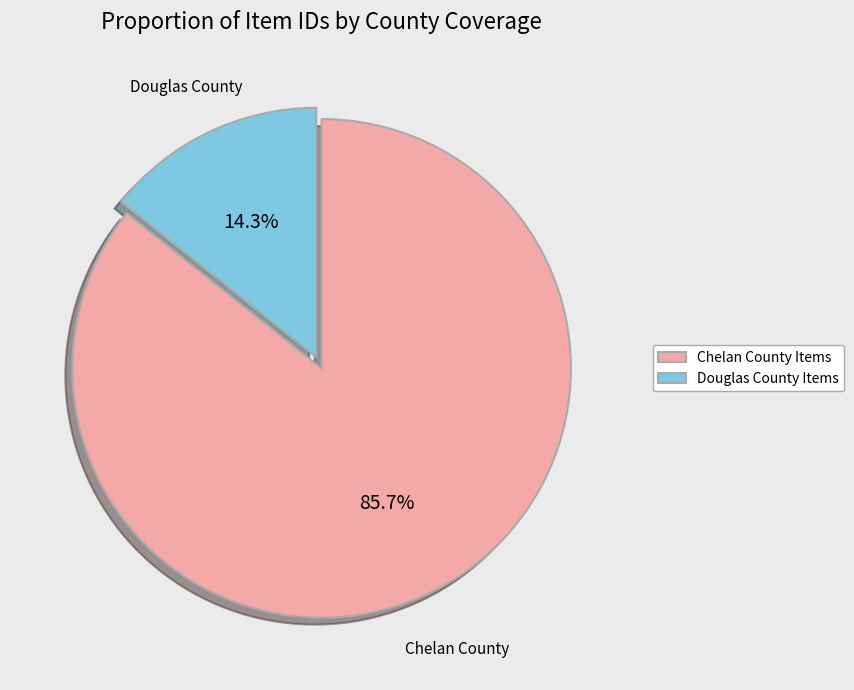

What is the largest slice in the pie chart?

Chelan County Items